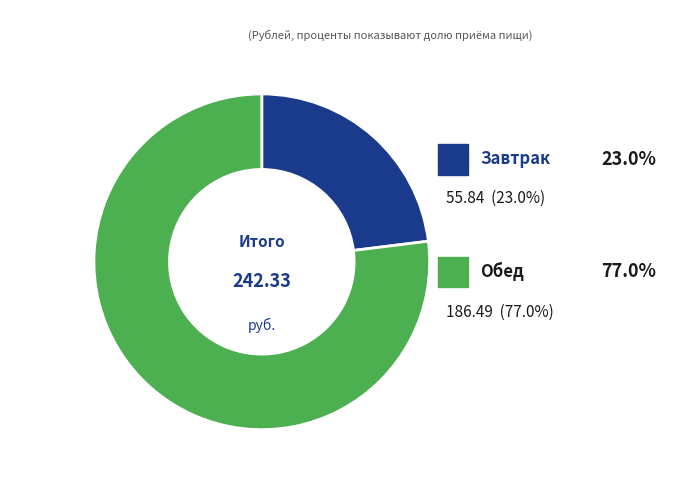

Which category has the smallest portion of the pie?

Завтрак